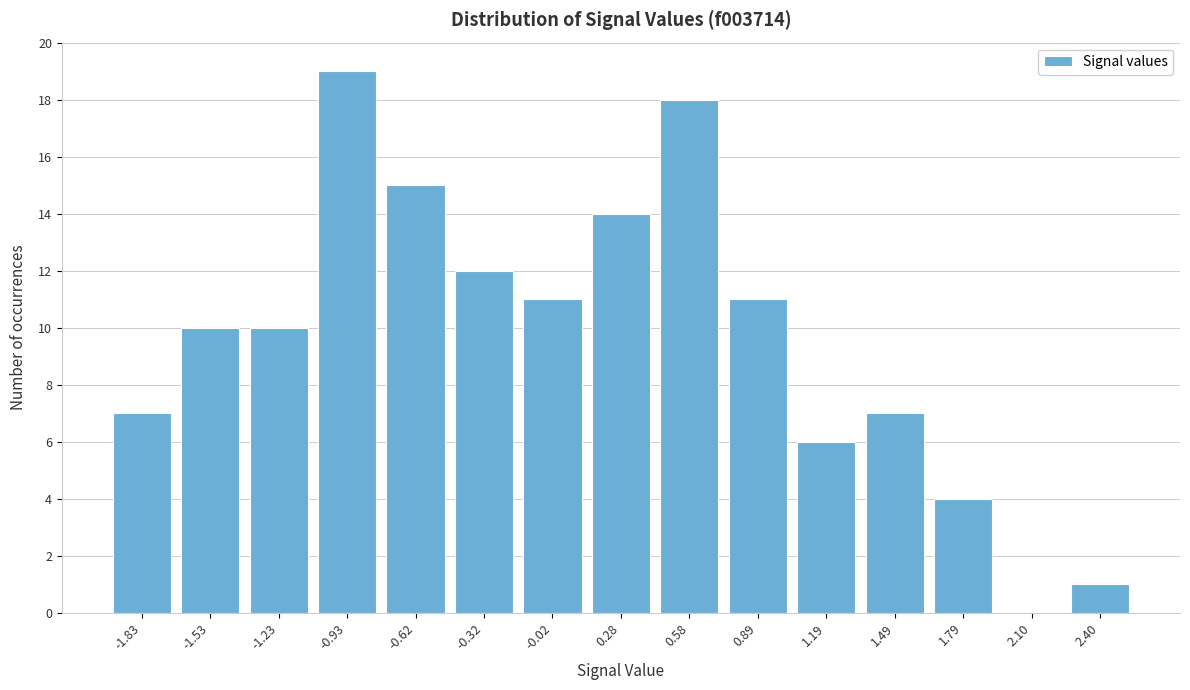

Reading left to right, extract all data points from this chart.

-1.83=7	-1.53=10	-1.23=10	-0.93=19	-0.62=15	-0.32=12	-0.02=11	0.28=14	0.58=18	0.89=11	1.19=6	1.49=7	1.79=4	2.10=0	2.40=1